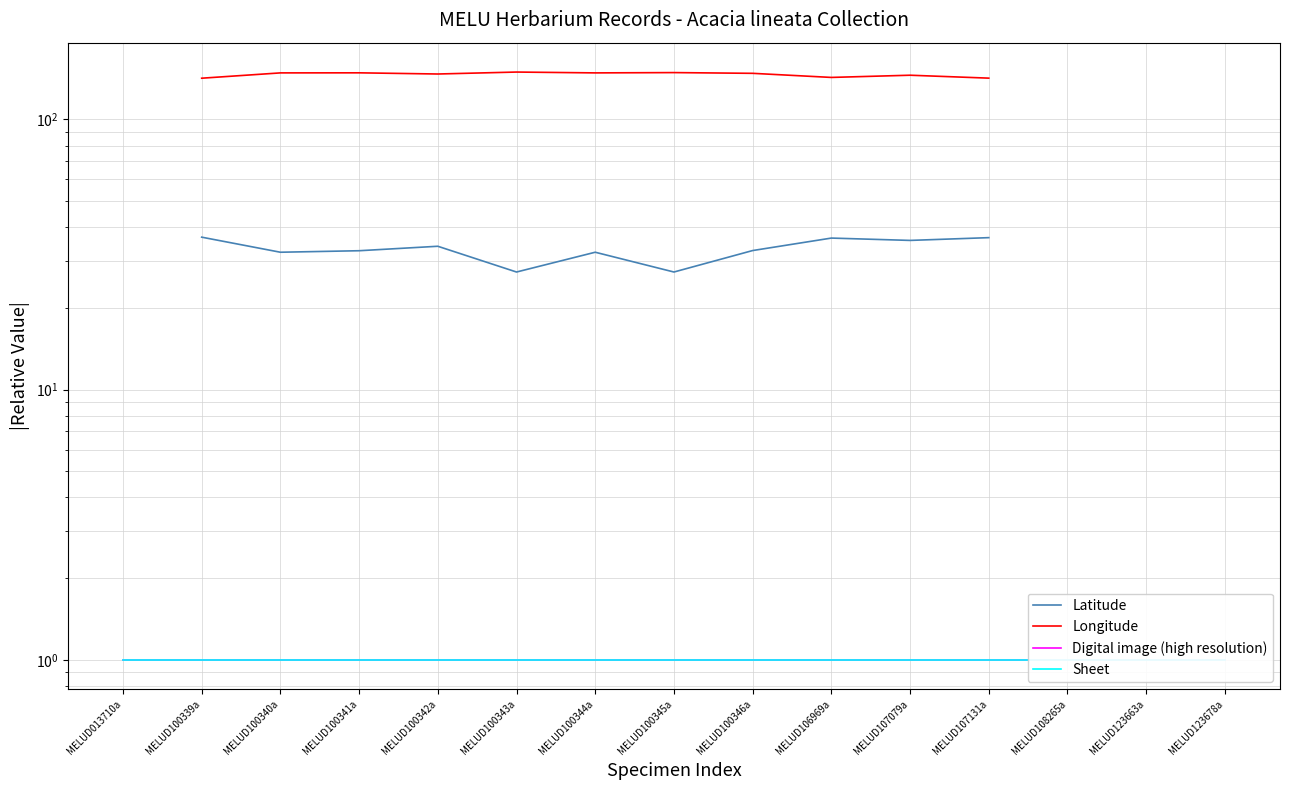

Rank the categories by Digital image (high resolution) value from lowest to highest.

MELUD013710a, MELUD100339a, MELUD100340a, MELUD100341a, MELUD100342a, MELUD100343a, MELUD100344a, MELUD100345a, MELUD100346a, MELUD106969a, MELUD107079a, MELUD107131a, MELUD108265a, MELUD123663a, MELUD123678a